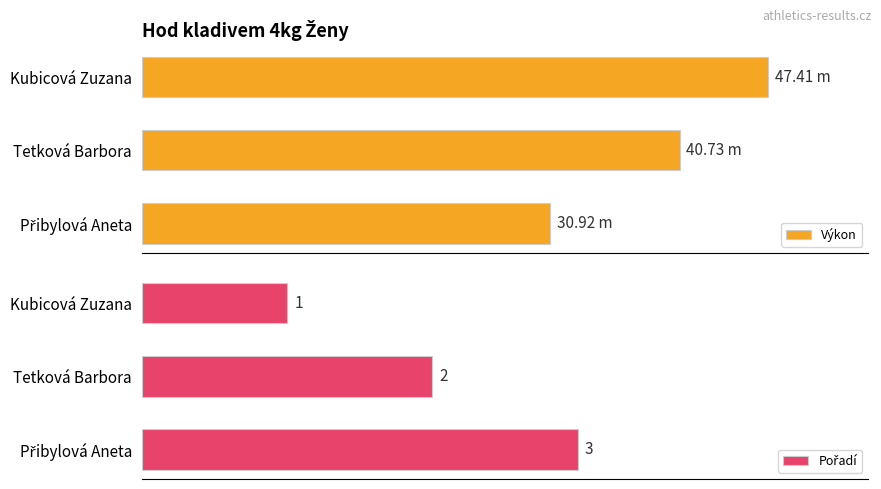

What is the greatest value displayed?

47.4